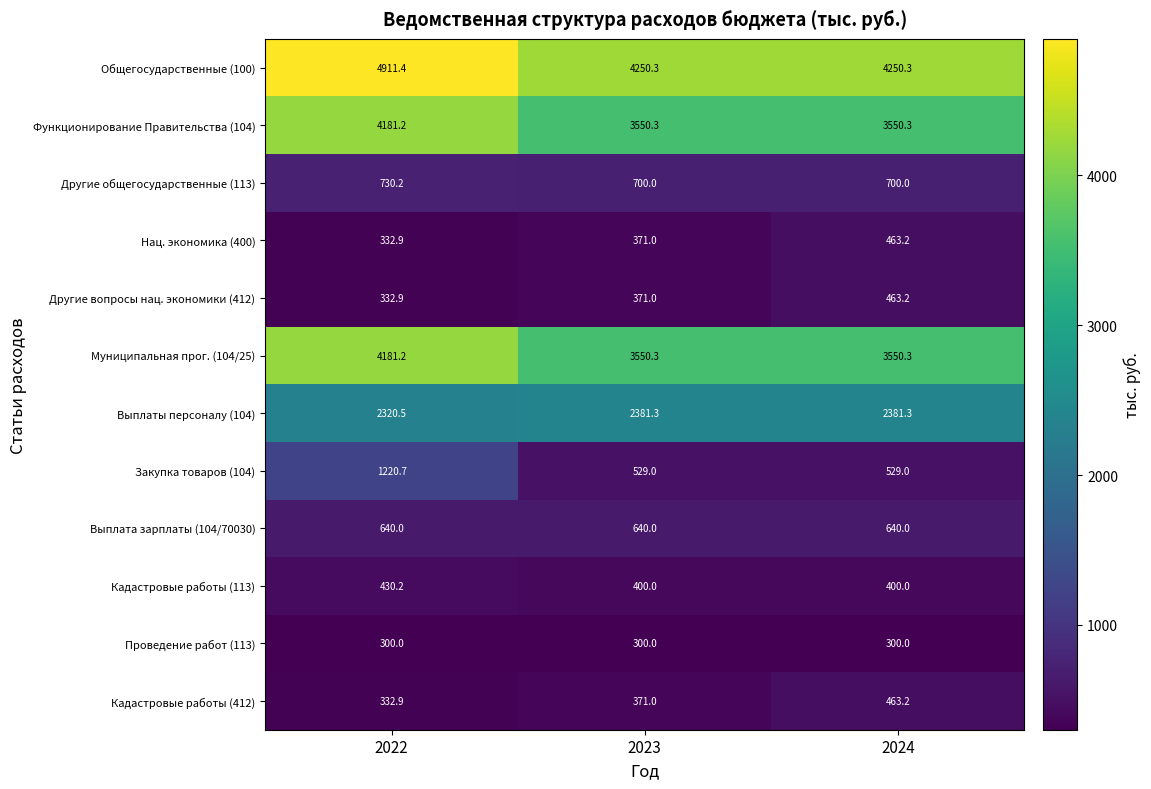

How many series are shown in this chart?

12